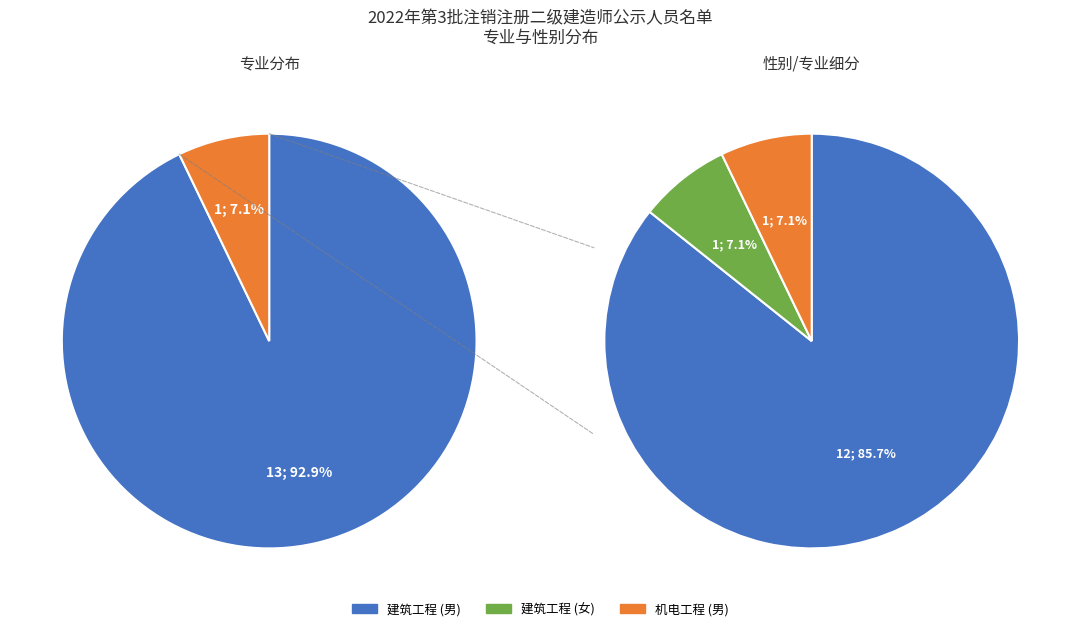

Combined, what portion of the pie is 机电工程 and 建筑工程?

100.0%